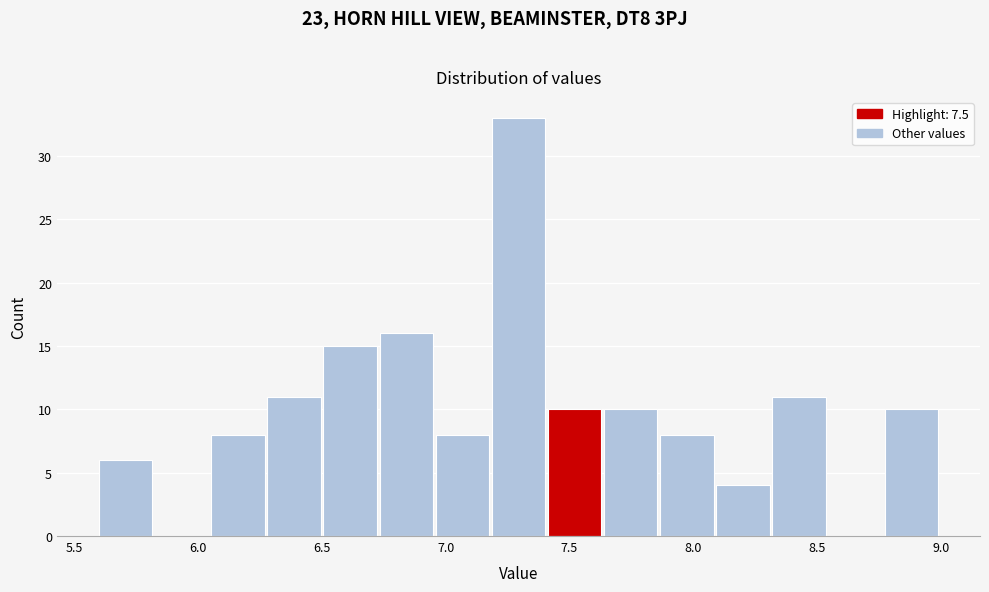

Reading left to right, list every bar in this chart as the range it spans on the x-axis followed by its height. Neither the bar edges nor the heights are printed on the chart, so give them approximately, as read against the axes.

5.60 to 5.85: 6
5.85 to 6.05: 0
6.05 to 6.30: 8
6.30 to 6.50: 11
6.50 to 6.75: 15
6.75 to 6.95: 16
6.95 to 7.20: 8
7.20 to 7.40: 33
7.40 to 7.65: 10
7.65 to 7.85: 10
7.85 to 8.10: 8
8.10 to 8.30: 4
8.30 to 8.55: 11
8.55 to 8.75: 0
8.75 to 9.00: 10